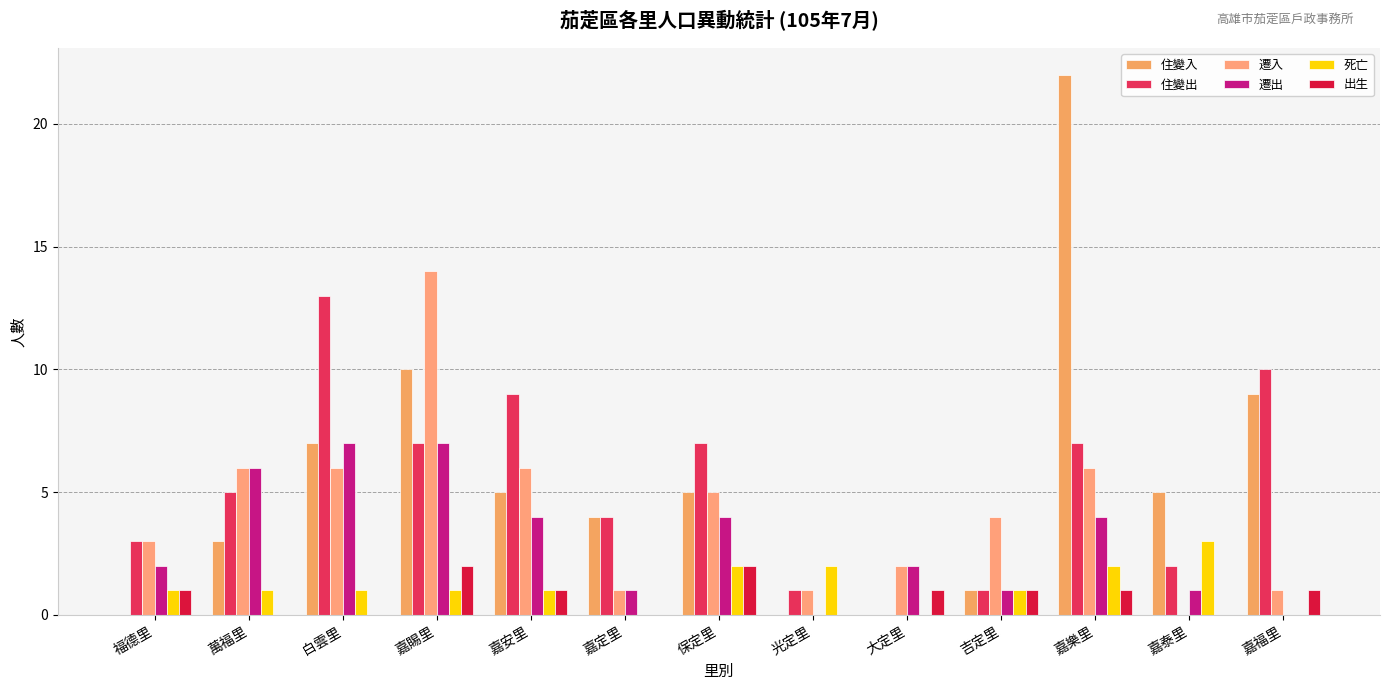

The 死亡 series shows 1 at 嘉賜里. True or false?

True